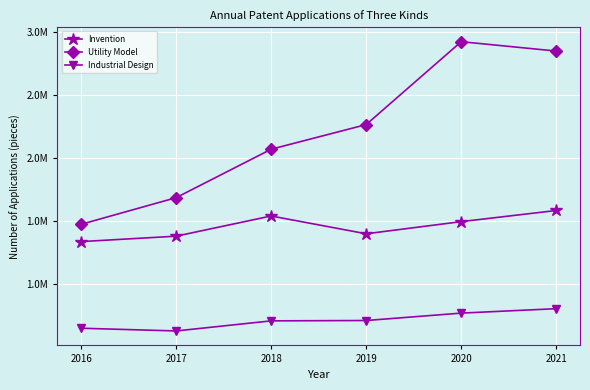

Which series has the widest spread of values?

Utility Model